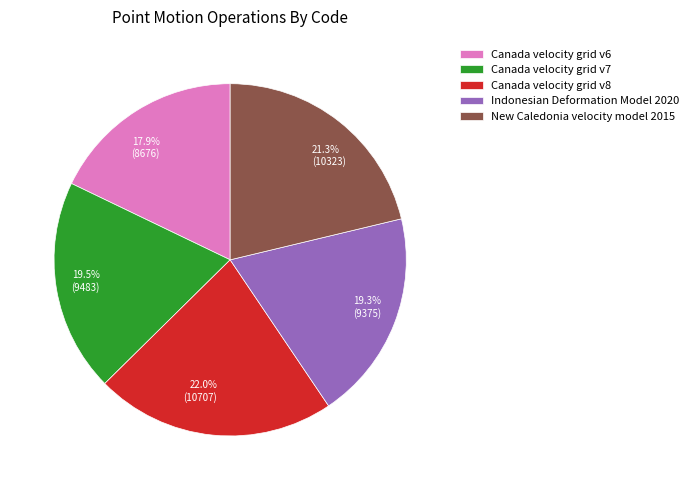

The Canada velocity grid v6 slice represents 18% of the pie. True or false?

True